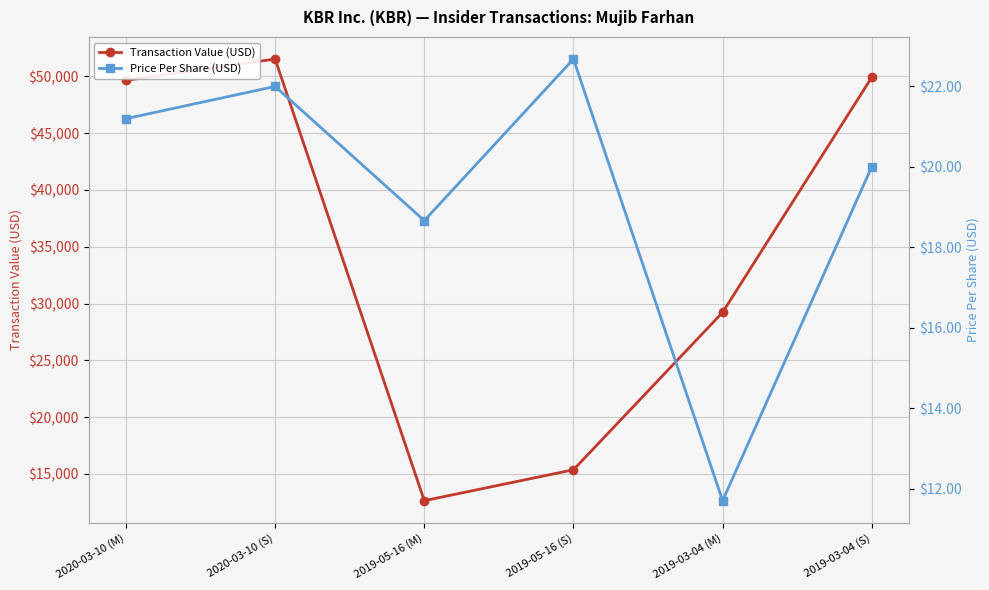

True or false: Transaction Value (USD) has a value of 26284.3 at 2020-03-10 (S).

False